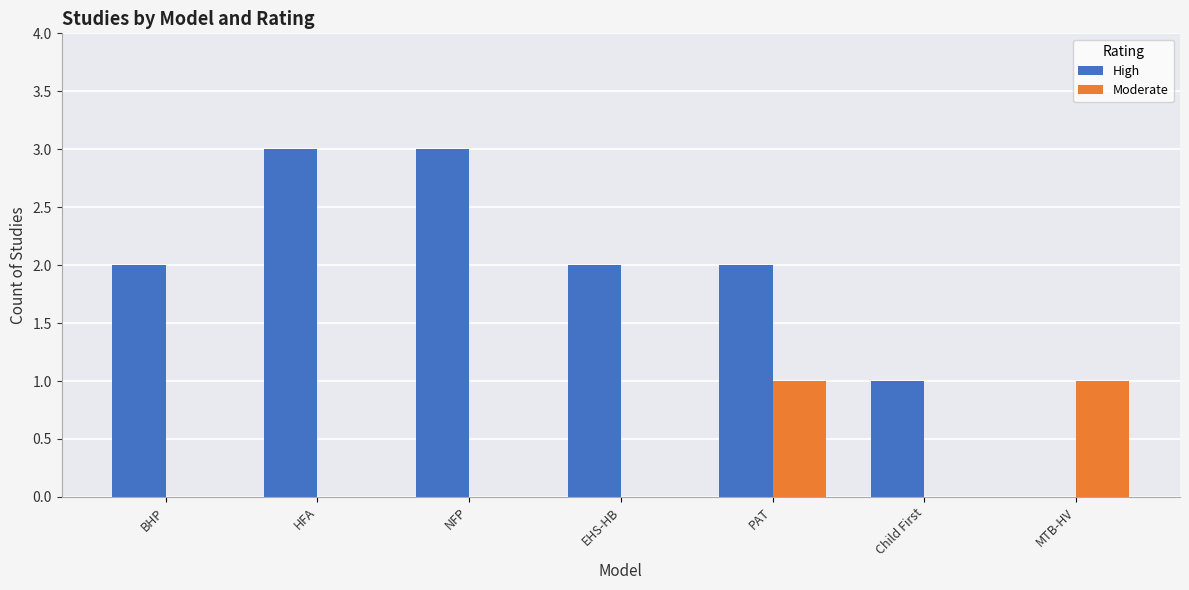

The High series shows 2 at BHP. True or false?

True